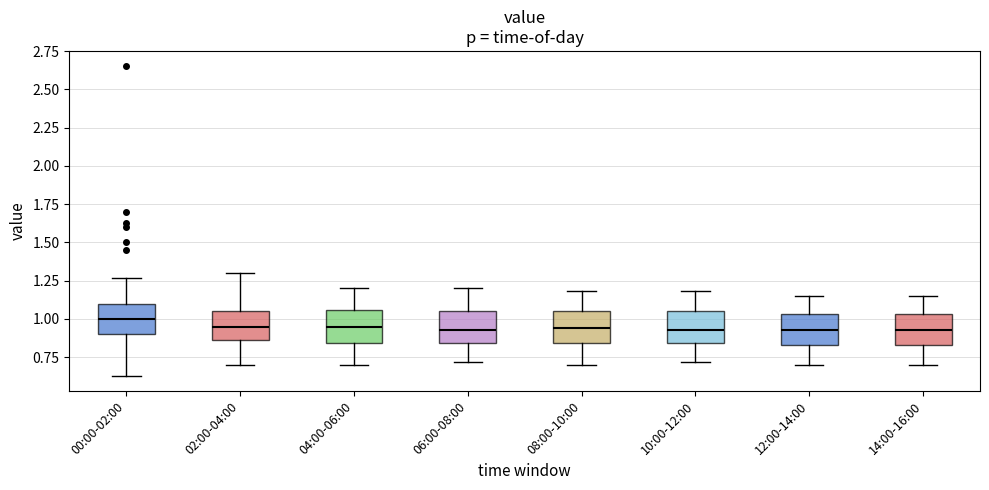

Reading left to right, transcribe this box plot: for each box, give where its median line is, the range the box spans, and where its two whiskers end, as read against the y-axis. The values are not printed on the chart, so give them approximately, as read against the axis.

00:00-02:00: median 1.00, box 0.90 to 1.10, whiskers 0.65 to 1.25
02:00-04:00: median 0.95, box 0.85 to 1.05, whiskers 0.70 to 1.30
04:00-06:00: median 0.95, box 0.85 to 1.05, whiskers 0.70 to 1.20
06:00-08:00: median 0.95, box 0.85 to 1.05, whiskers 0.70 to 1.20
08:00-10:00: median 0.95, box 0.85 to 1.05, whiskers 0.70 to 1.20
10:00-12:00: median 0.95, box 0.85 to 1.05, whiskers 0.70 to 1.20
12:00-14:00: median 0.95, box 0.85 to 1.05, whiskers 0.70 to 1.15
14:00-16:00: median 0.95, box 0.85 to 1.05, whiskers 0.70 to 1.15